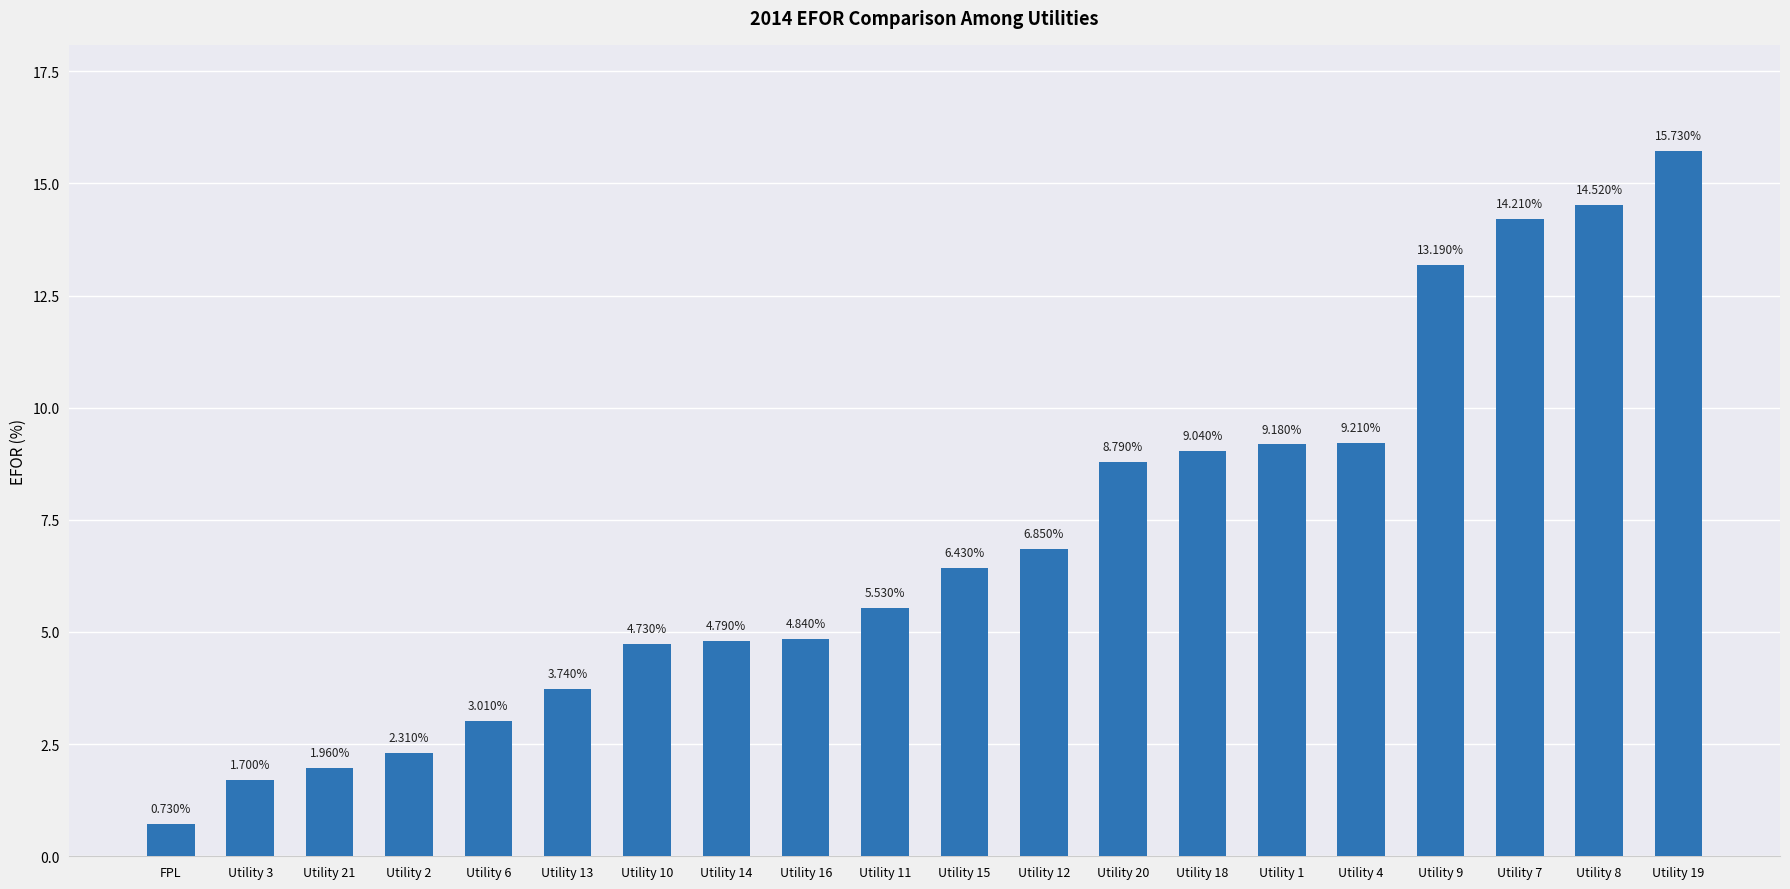

What is the sum of all values?

140.5